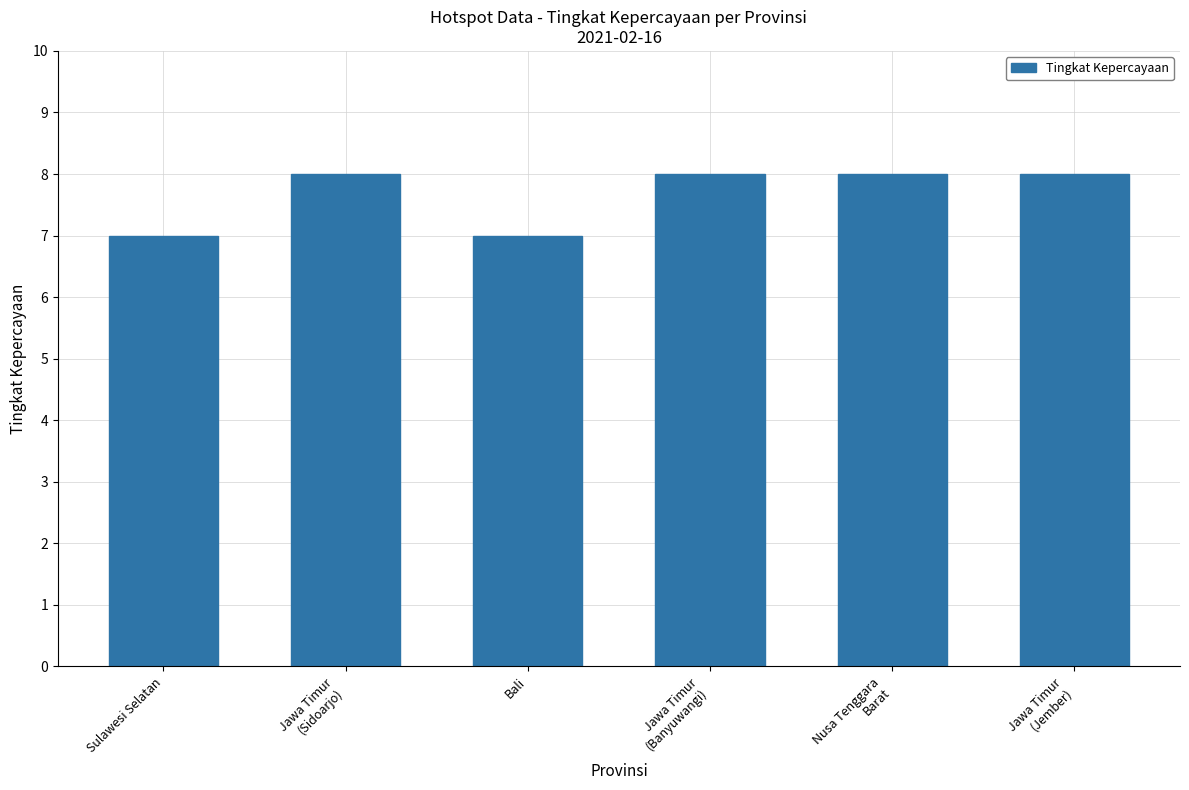

What is the value of the 2nd bar from the left?

8